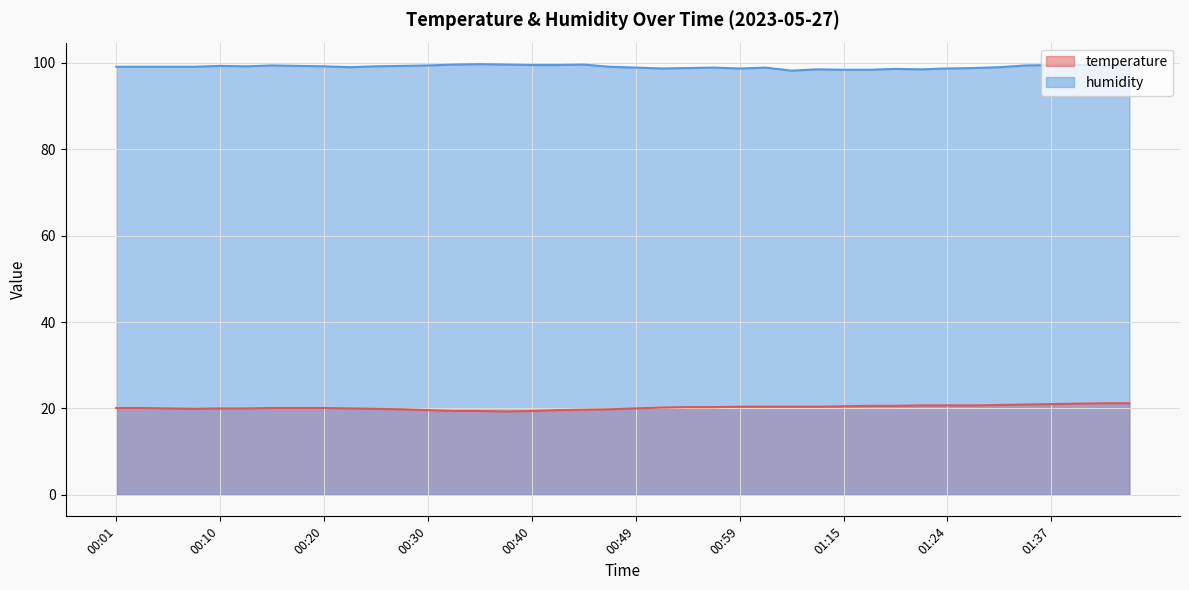

At which category is the sum across all series the highest?

01:45